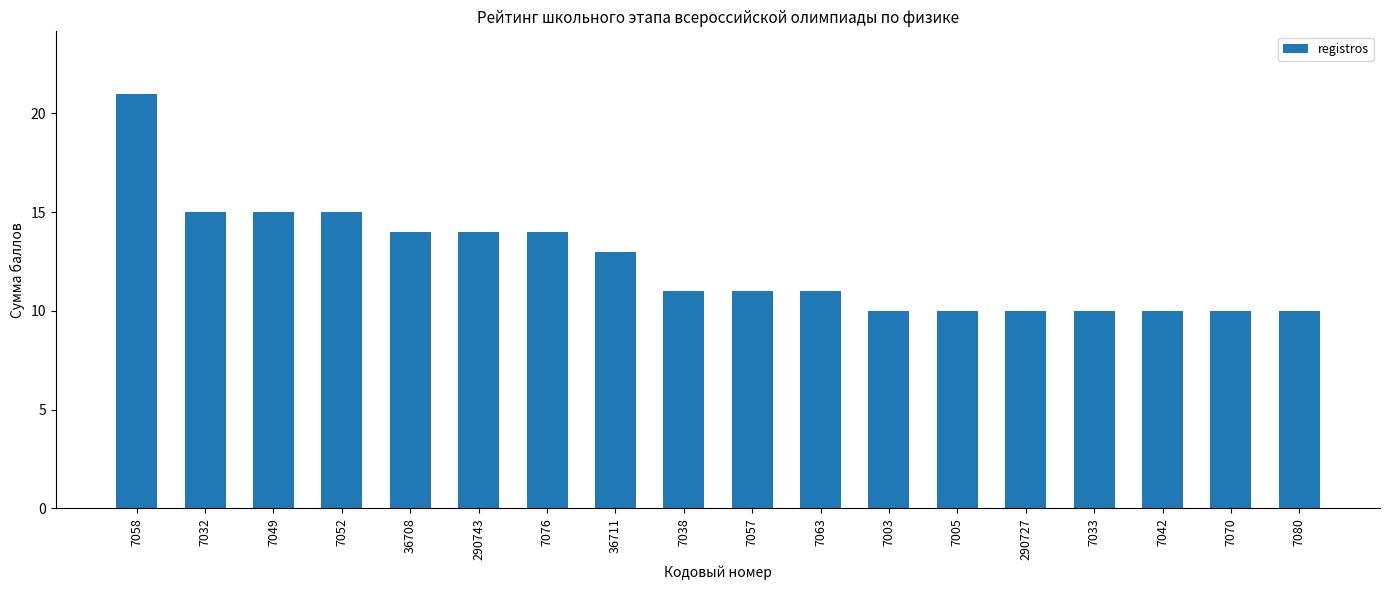

Reading left to right, transcribe all the data shown in this chart.

21	15	15	15	14	14	14	13	11	11	11	10	10	10	10	10	10	10